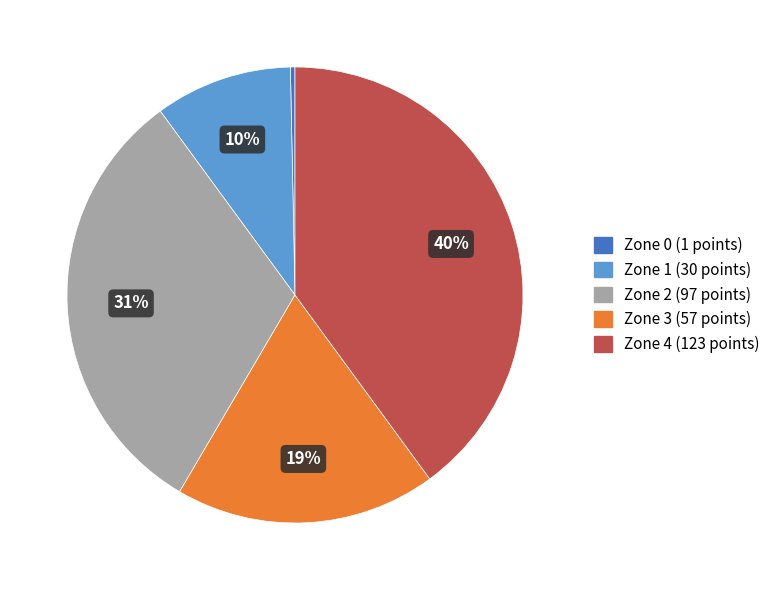

Between Zone 2 and Zone 4, which is larger?

Zone 4